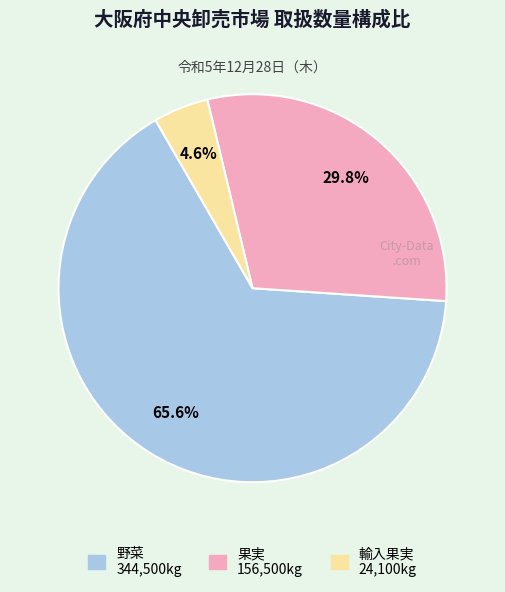

Count the number of slices in the pie.

3